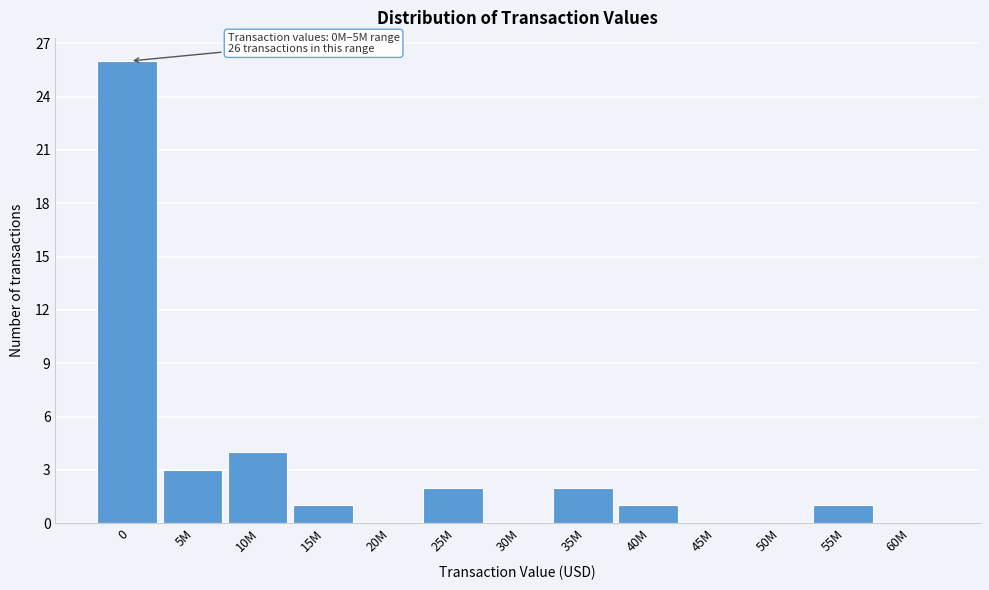

Reading left to right, extract all data points from this chart.

0=26	5M=3	10M=4	15M=1	20M=0	25M=2	30M=0	35M=2	40M=1	45M=0	50M=0	55M=1	60M=0